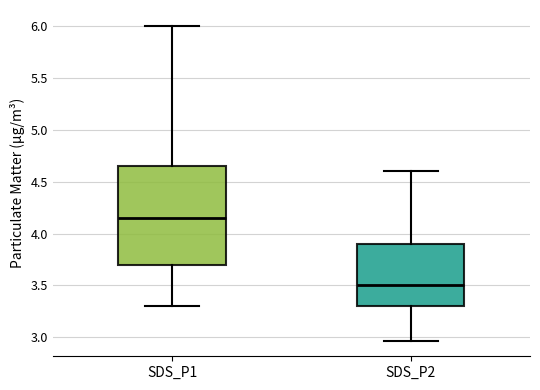

Reading left to right, transcribe this box plot: for each box, give where its median line is, the range the box spans, and where its two whiskers end, as read against the y-axis. The values are not printed on the chart, so give them approximately, as read against the axis.

SDS_P1: median 4.15, box 3.70 to 4.65, whiskers 3.30 to 6.00
SDS_P2: median 3.50, box 3.30 to 3.90, whiskers 2.95 to 4.60